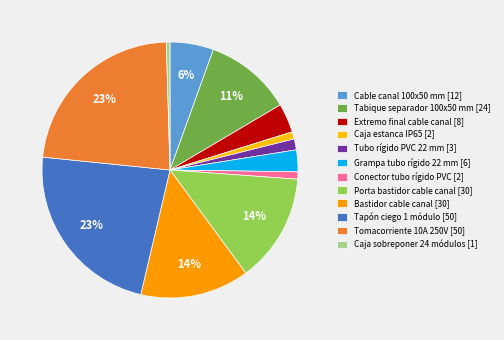

Rank the categories by value from lowest to highest.

Caja sobreponer 24 módulos [1], Caja estanca IP65 [2], Conector tubo rígido PVC [2], Tubo rígido PVC 22 mm [3], Grampa tubo rígido 22 mm [6], Extremo final cable canal [8], Cable canal 100x50 mm [12], Tabique separador 100x50 mm [24], Porta bastidor cable canal [30], Bastidor cable canal [30], Tapón ciego 1 módulo [50], Tomacorriente 10A 250V [50]